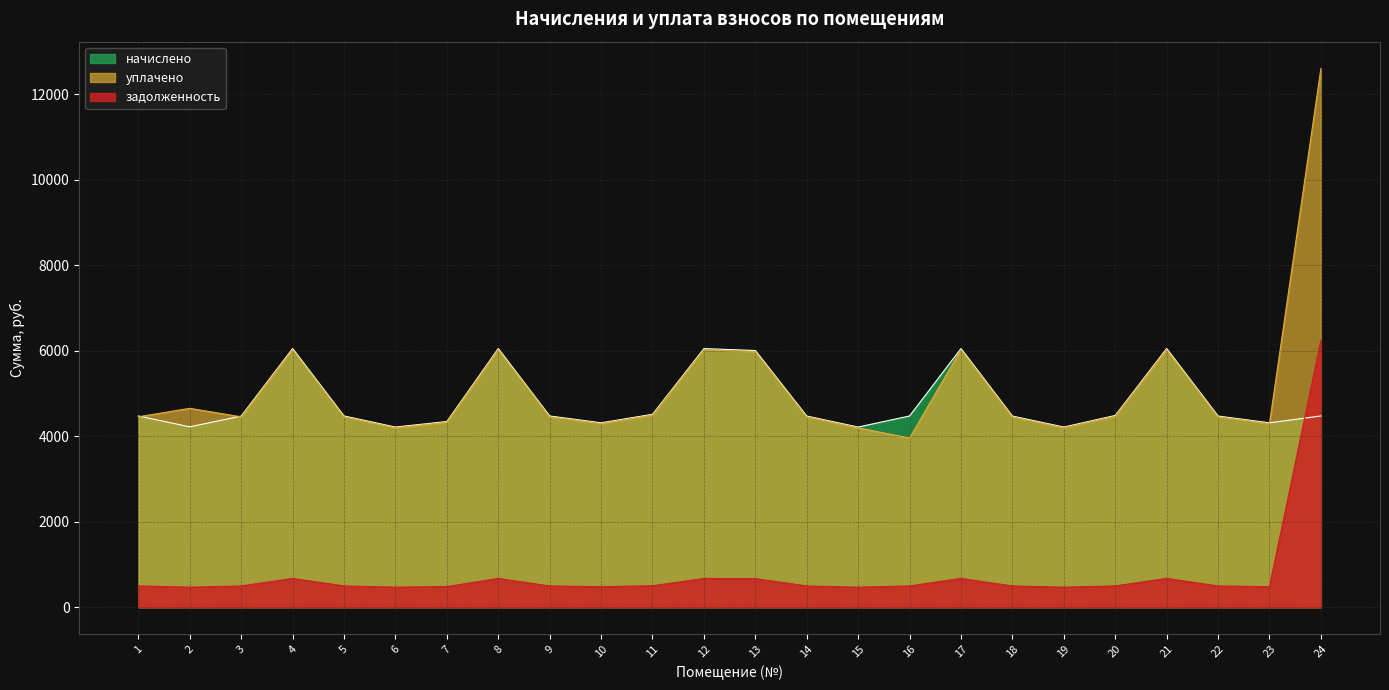

The value of задолженность at 16 is 497.1. True or false?

True